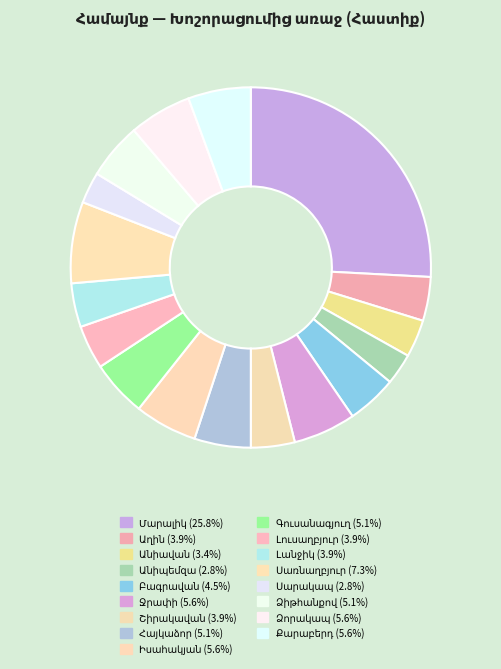

Count the number of slices in the pie.

17